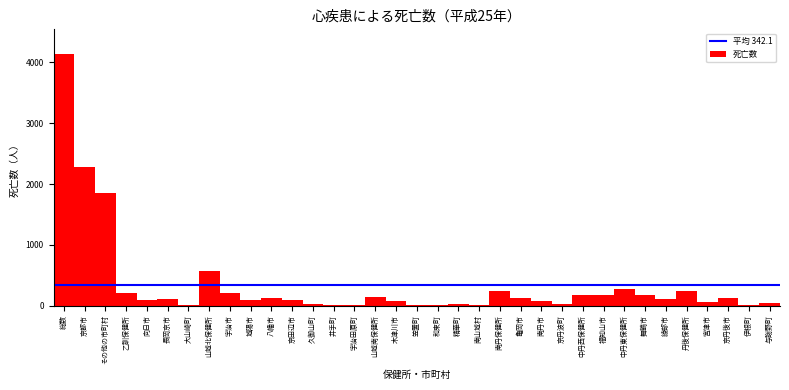

Is it true that the value at 舞鶴市 is 170?

True